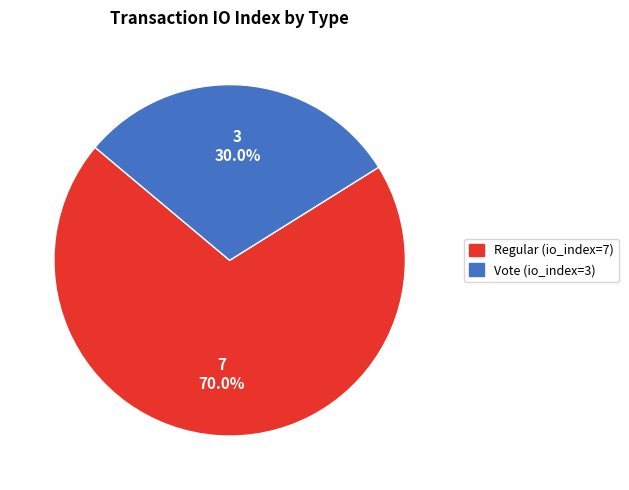

Count the number of slices in the pie.

2